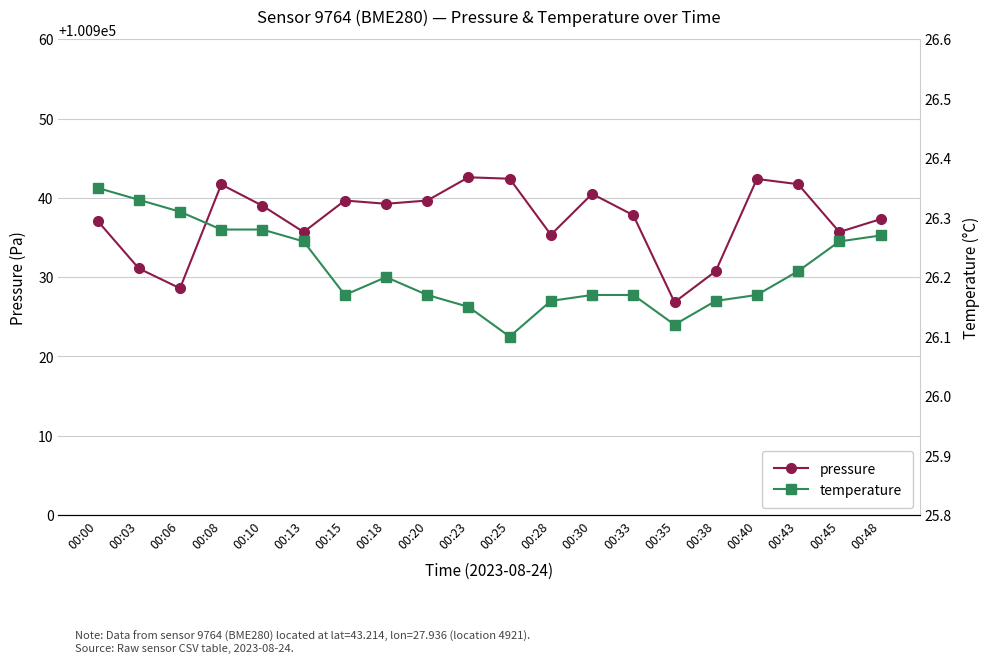

What is the difference between the maximum and second lowest values in the temperature series?

0.2